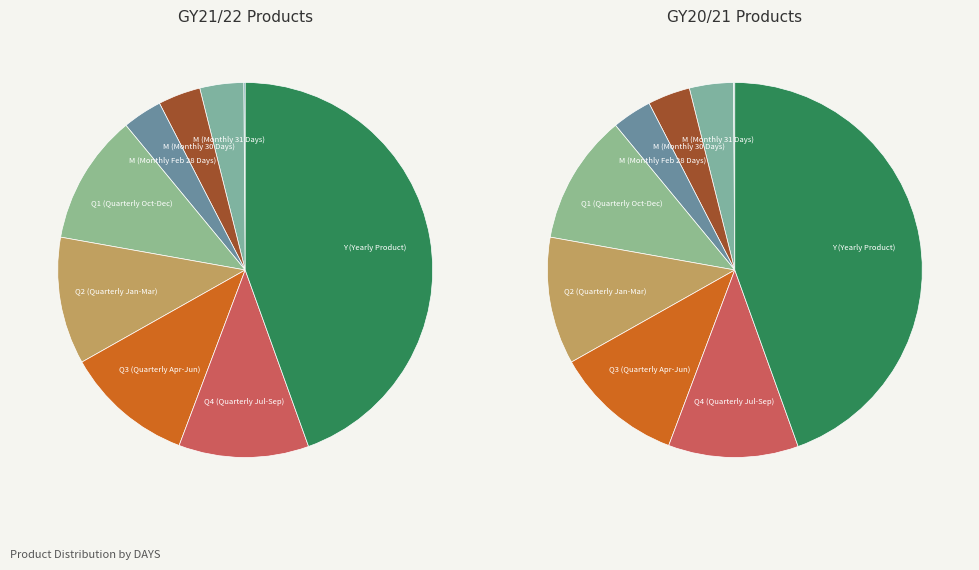

The M (Monthly 30 Days) slice represents 18% of the pie. True or false?

False